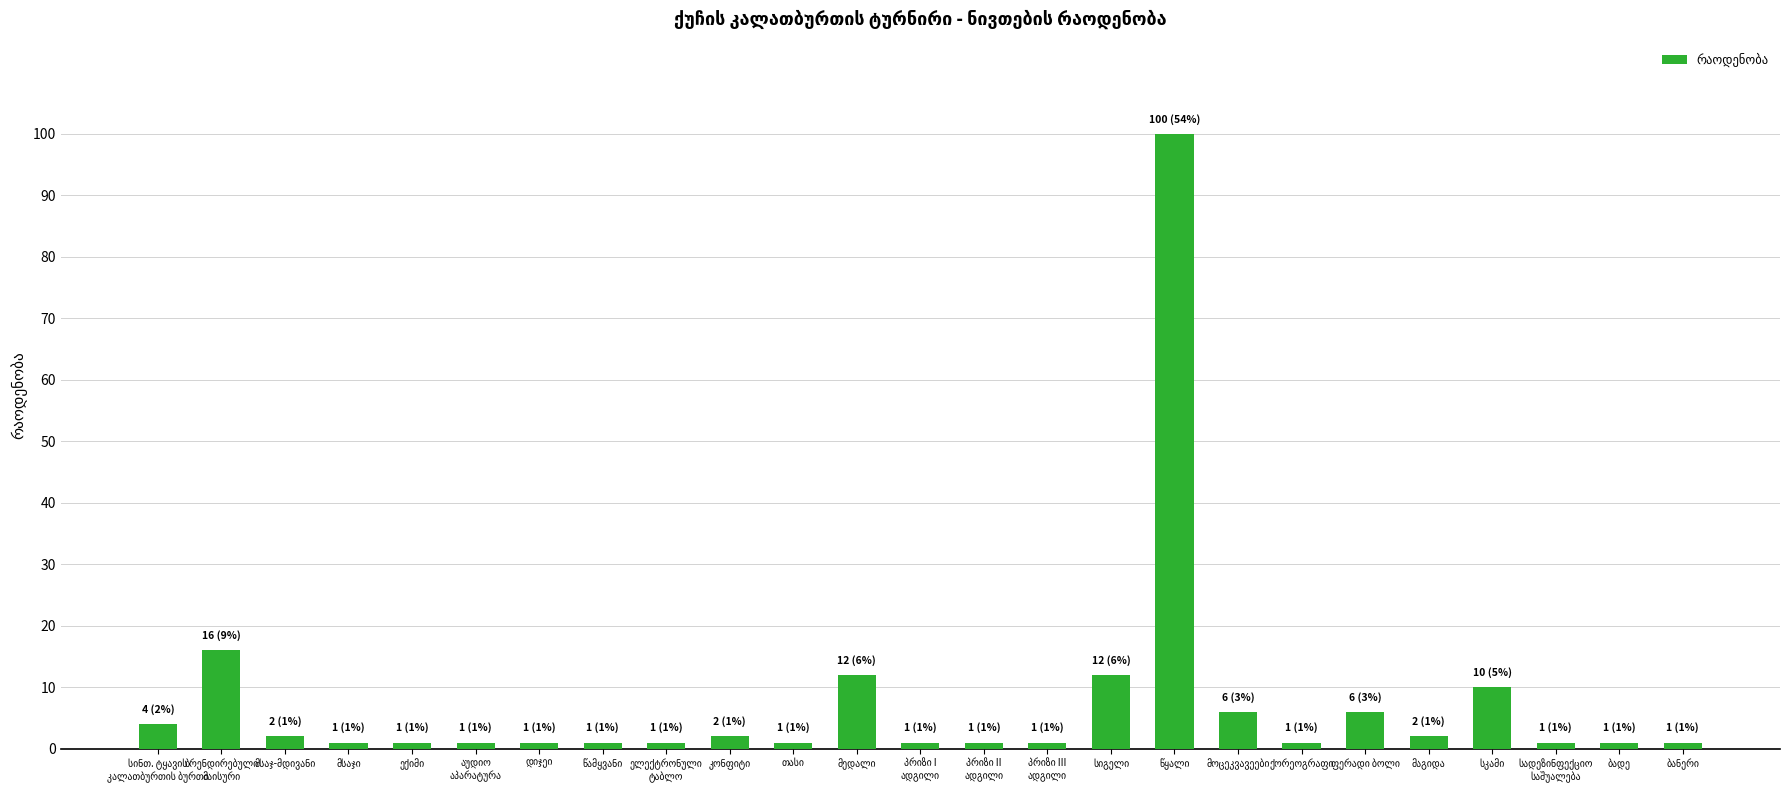

What is the greatest value displayed?

100